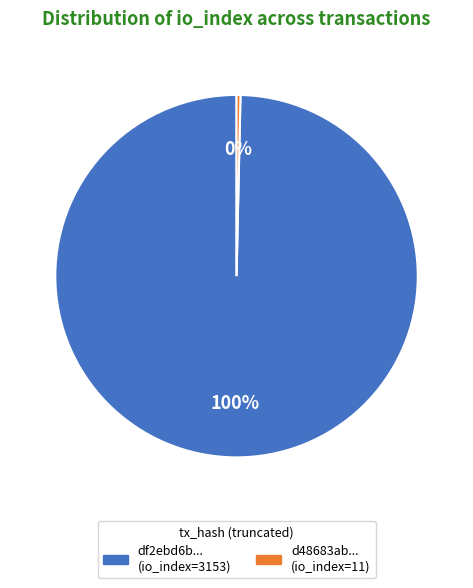

To the nearest percent, what is the average slice percentage?

50%